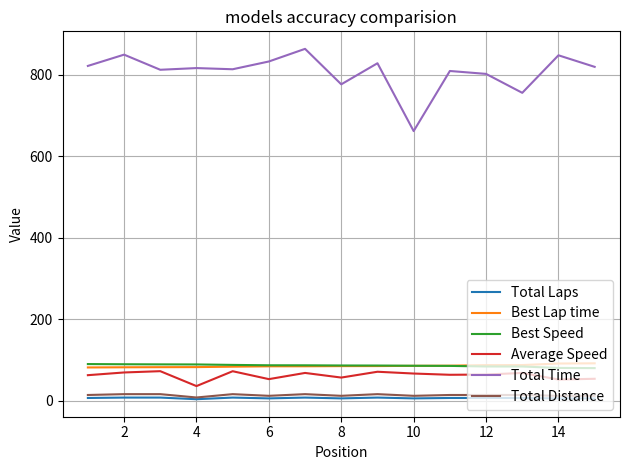

What is the difference between the maximum and minimum values in the Total Distance series?

8.2